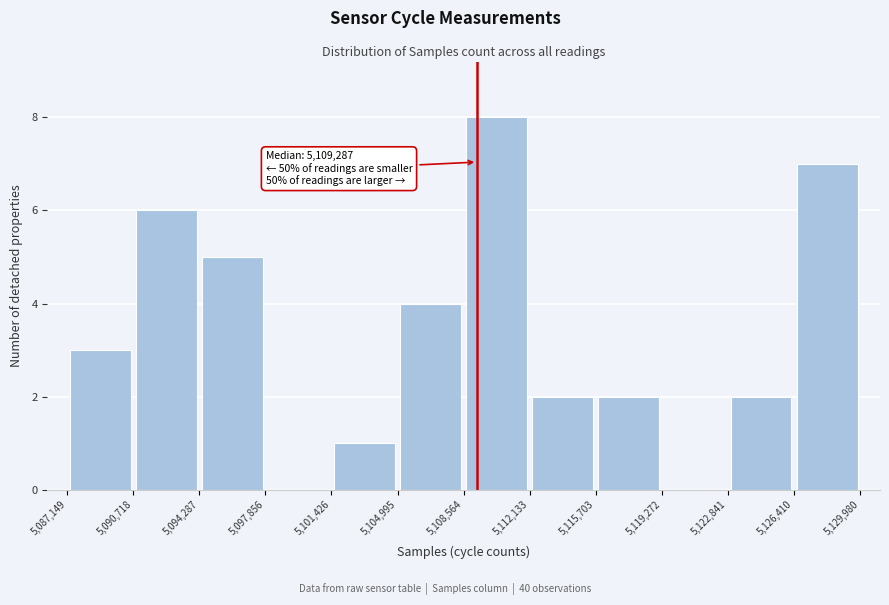

Which range on the x-axis has the tallest bar?

5,108,564 to 5,112,133